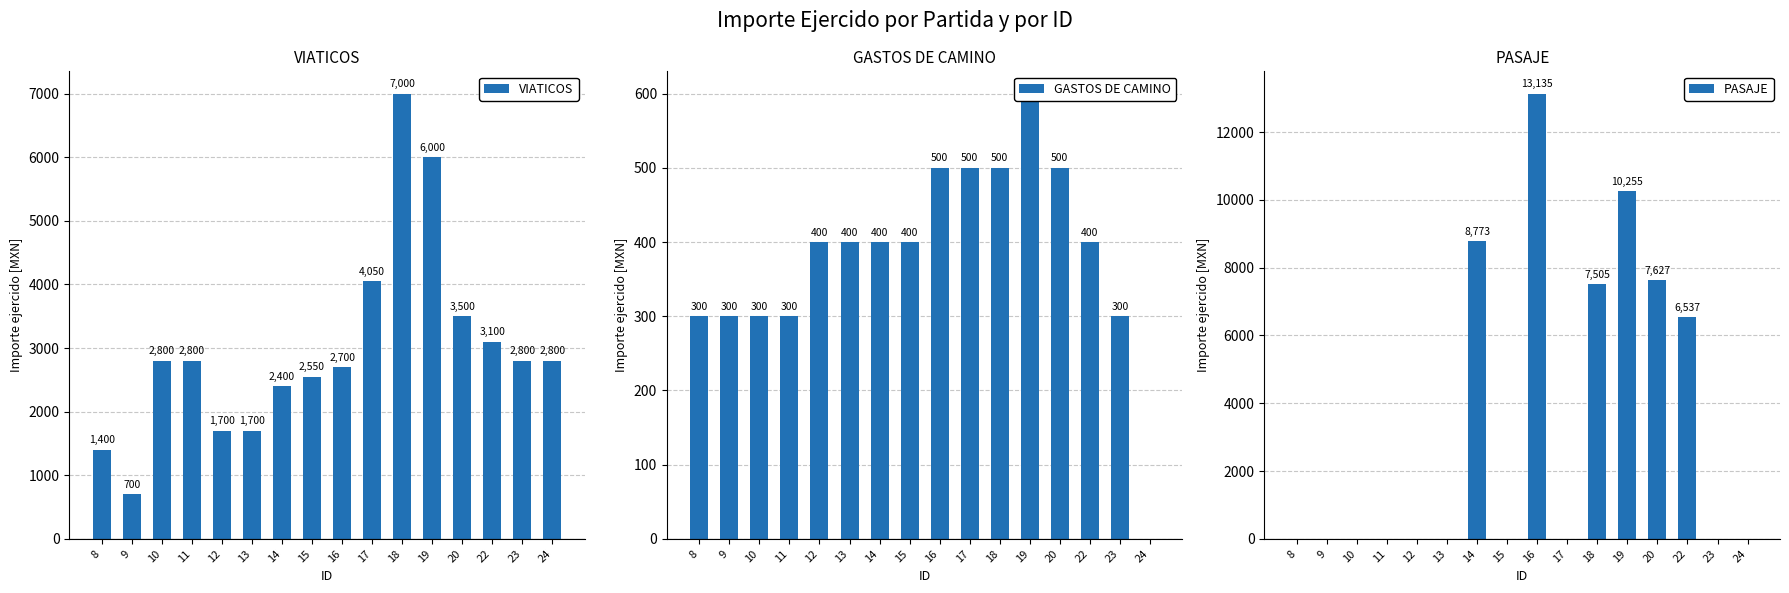

Are the bars horizontal?

No